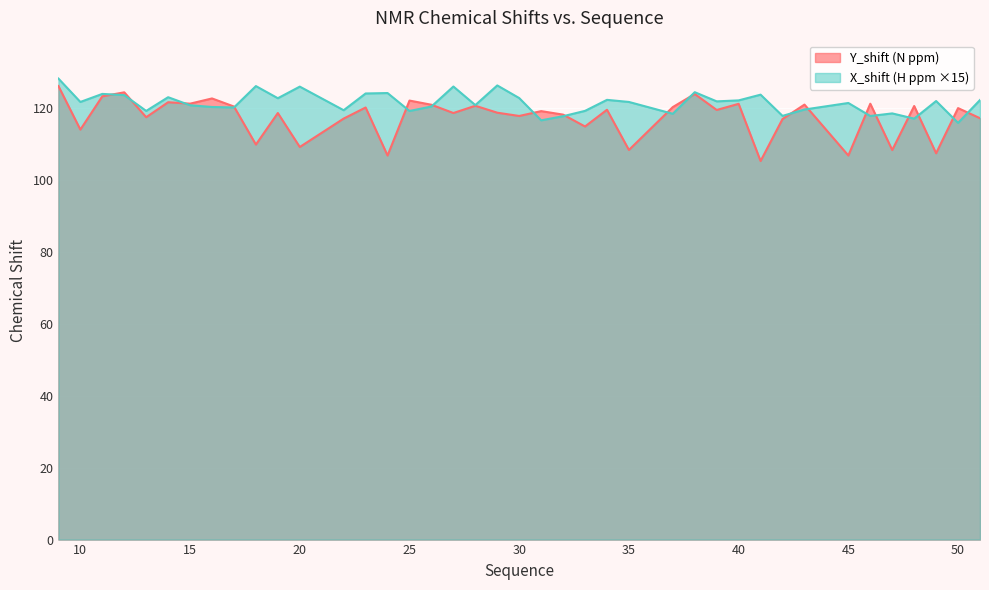

What is the difference between the maximum and second lowest values in the Y_shift (N ppm) series?

19.3